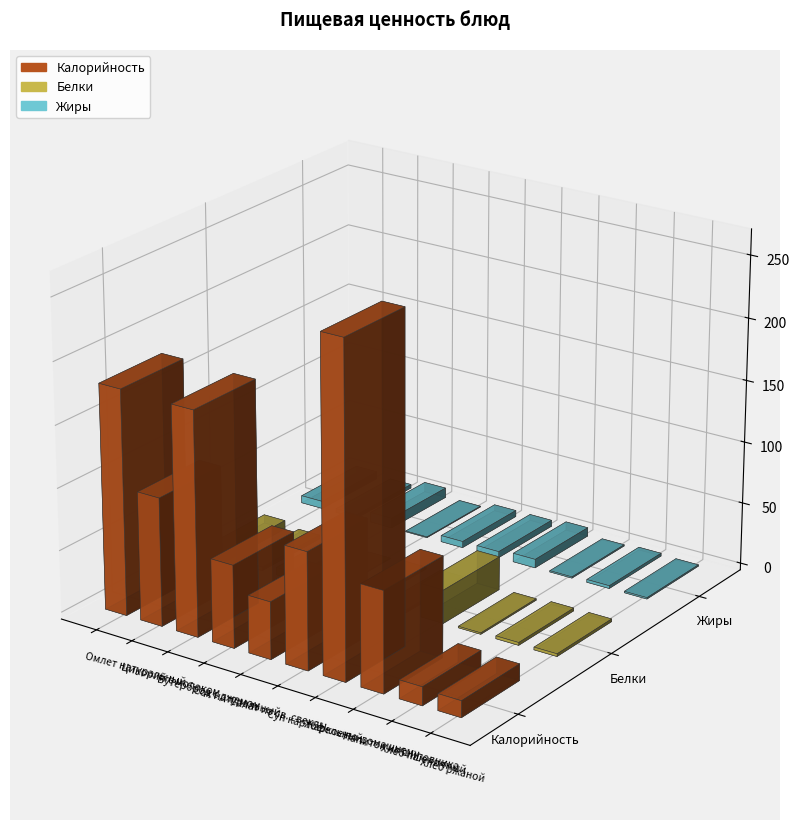

Which category has the lowest value across all series?

Сок натуральный